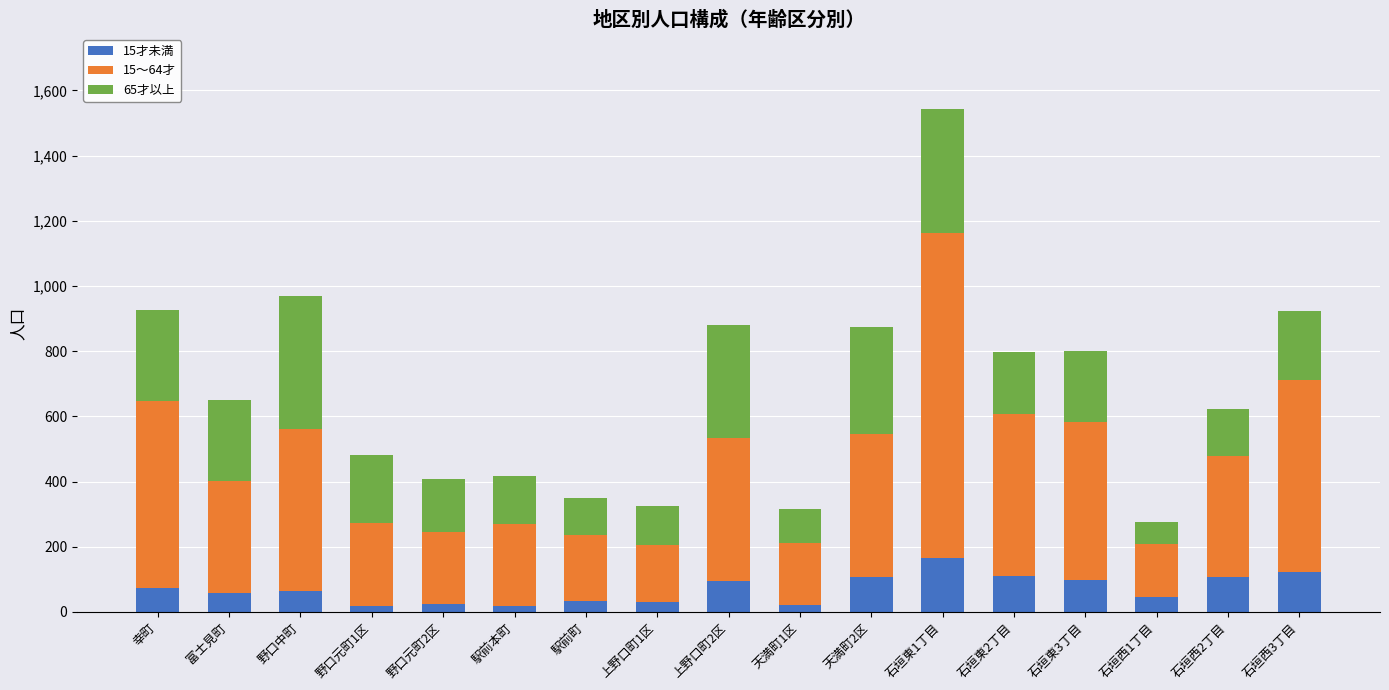

What is the average value of the 15才未満 series?

70